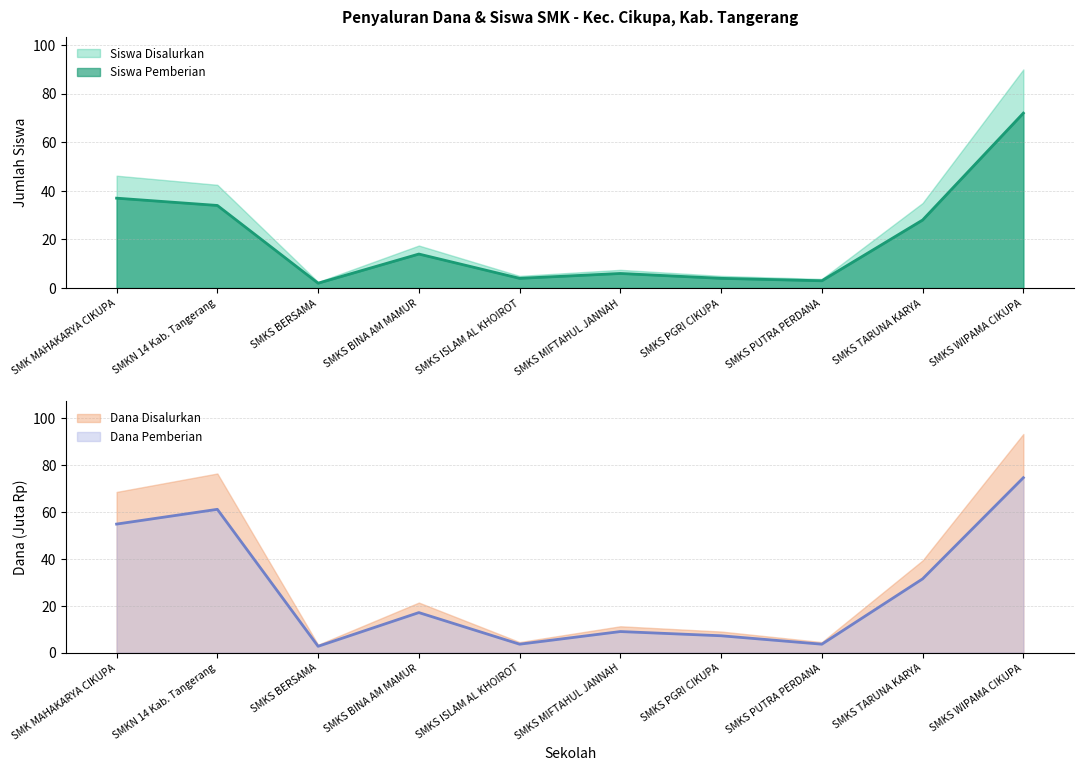

What value does the Siswa Pemberian series have at SMKS PUTRA PERDANA?

3.0